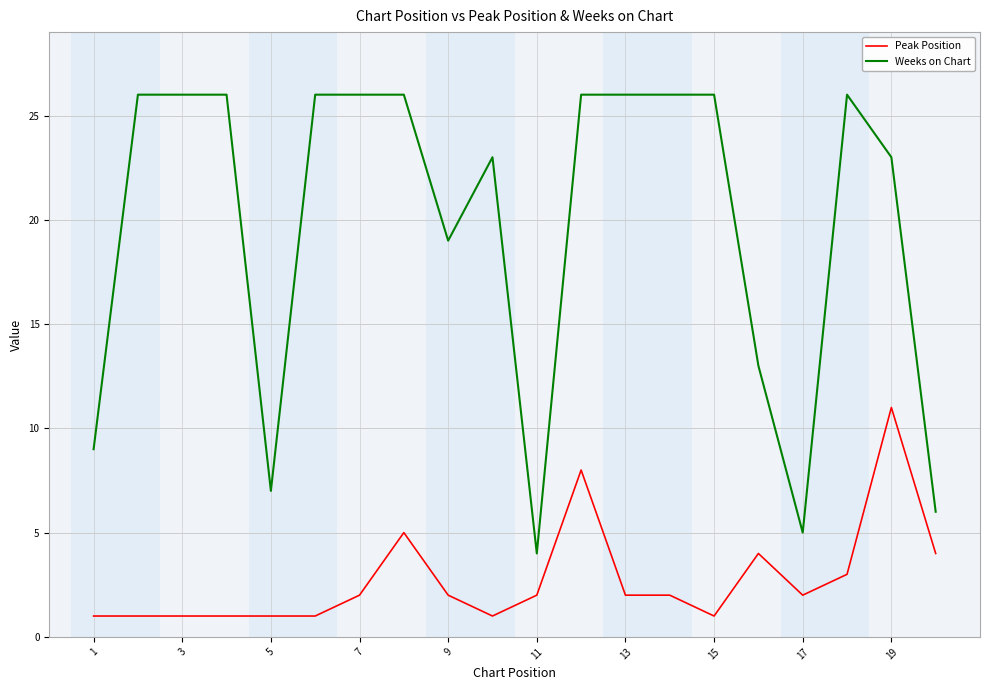

Which series has the largest range (max minus min)?

Weeks on Chart